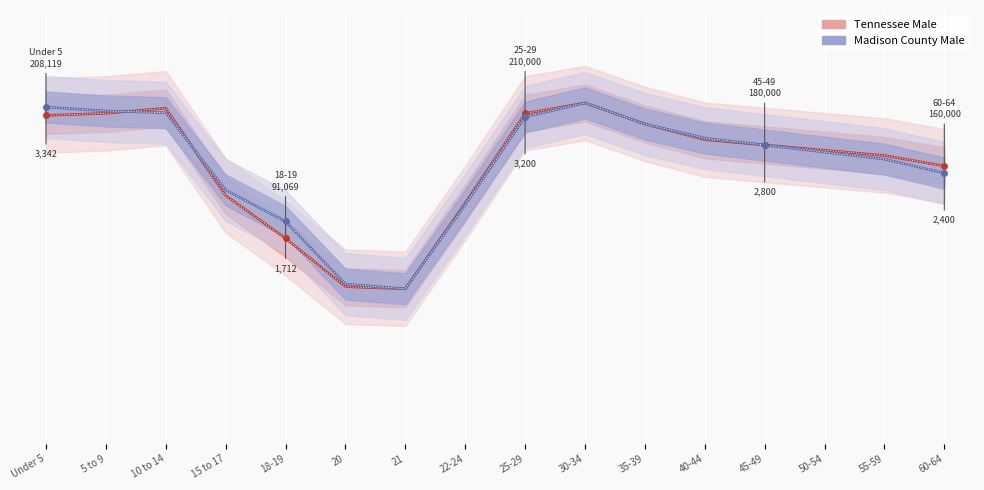

How many distinct data groups are displayed?

2